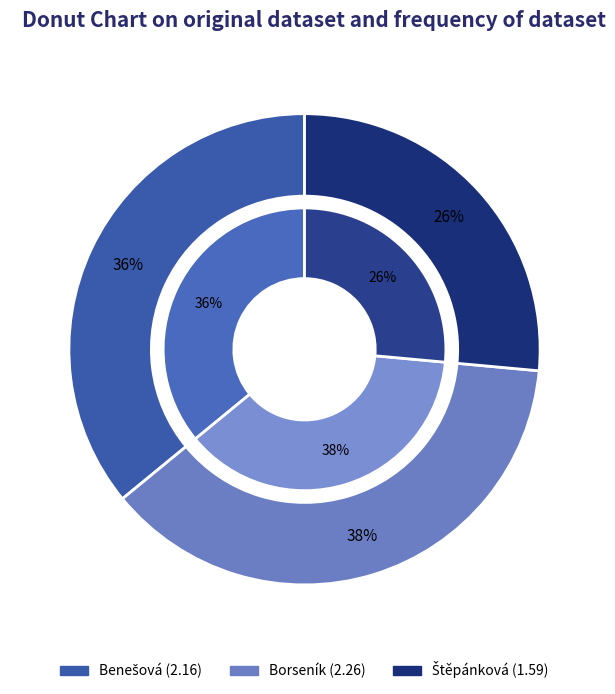

Does Benešová account for over 50% of the chart?

No